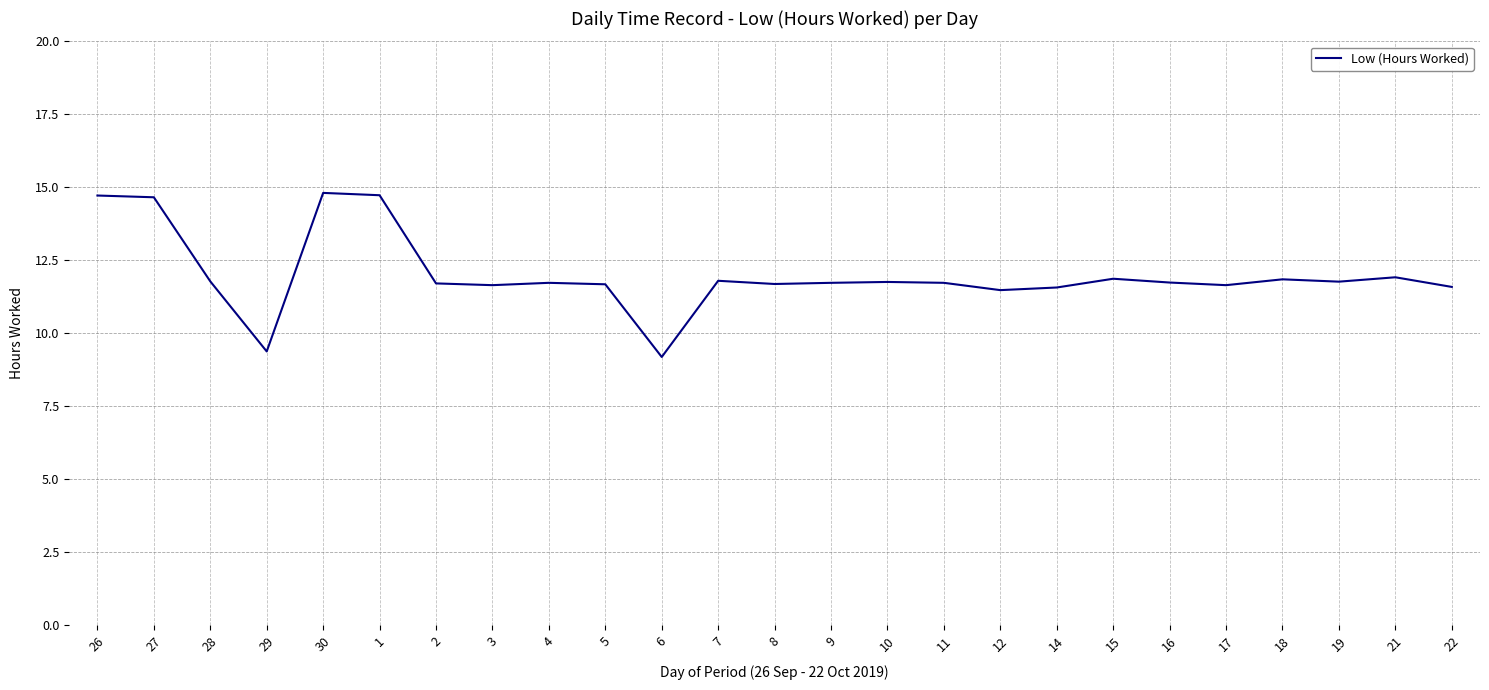

What is the smallest value displayed?

9.2